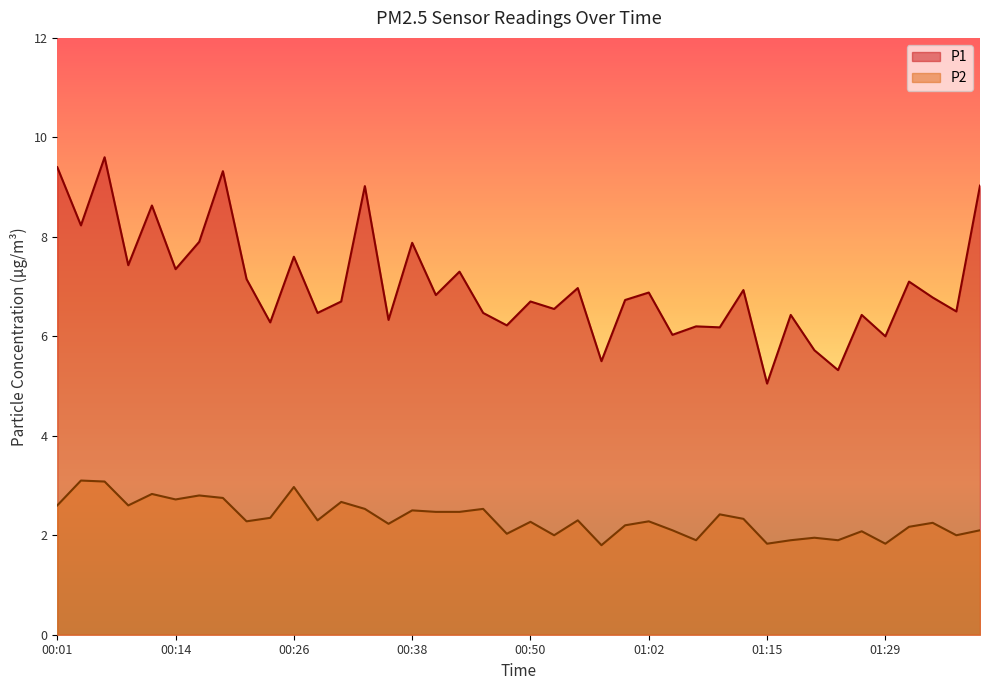

True or false: P2 and P1 intersect in this chart.

False